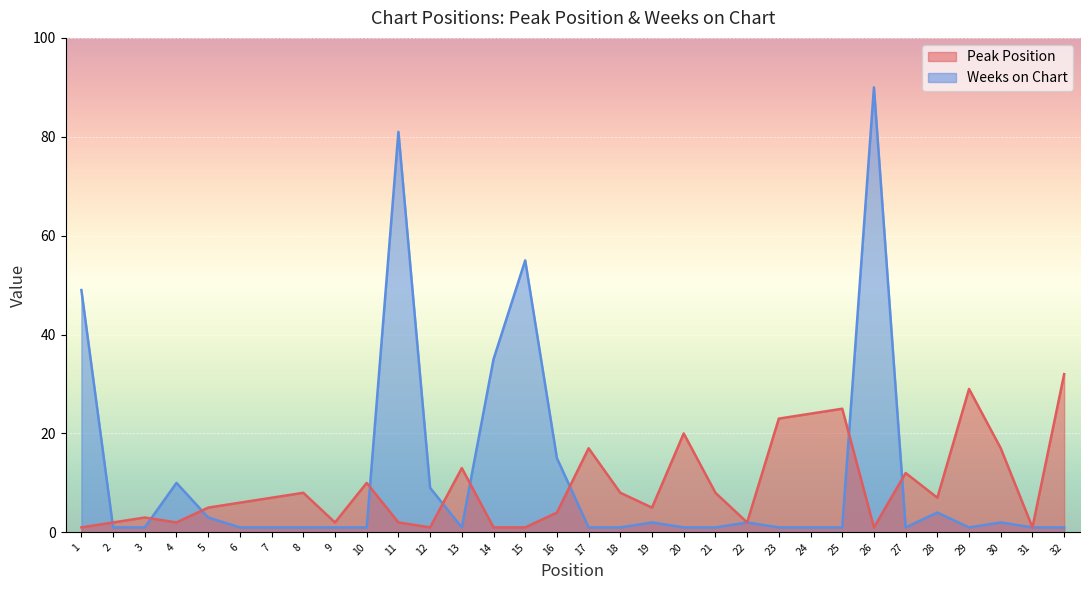

What is the sum of all Peak Position values?

299